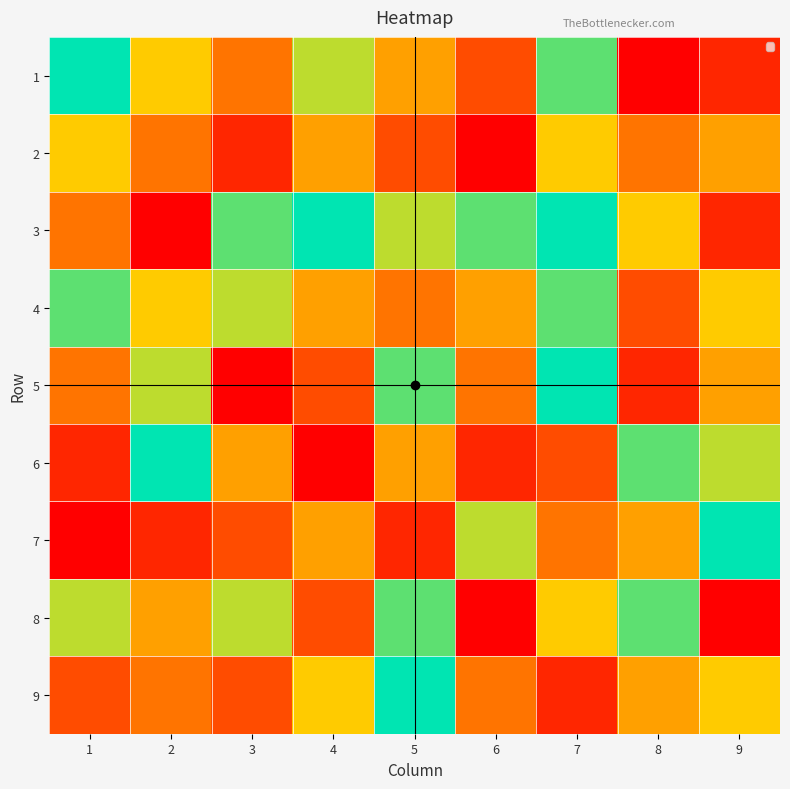

Reading right to left, extract all data points from this chart.

1: 9=2	8=1	7=8	6=3	5=5	4=7	3=4	2=6	1=9
2: 9=5	8=4	7=6	6=1	5=3	4=5	3=2	2=4	1=6
3: 9=2	8=6	7=9	6=8	5=7	4=9	3=8	2=1	1=4
4: 9=6	8=3	7=8	6=5	5=4	4=5	3=7	2=6	1=8
5: 9=5	8=2	7=9	6=4	5=8	4=3	3=1	2=7	1=4
6: 9=7	8=8	7=3	6=2	5=5	4=1	3=5	2=9	1=2
7: 9=9	8=5	7=4	6=7	5=2	4=5	3=3	2=2	1=1
8: 9=1	8=8	7=6	6=1	5=8	4=3	3=7	2=5	1=7
9: 9=6	8=5	7=2	6=4	5=9	4=6	3=3	2=4	1=3